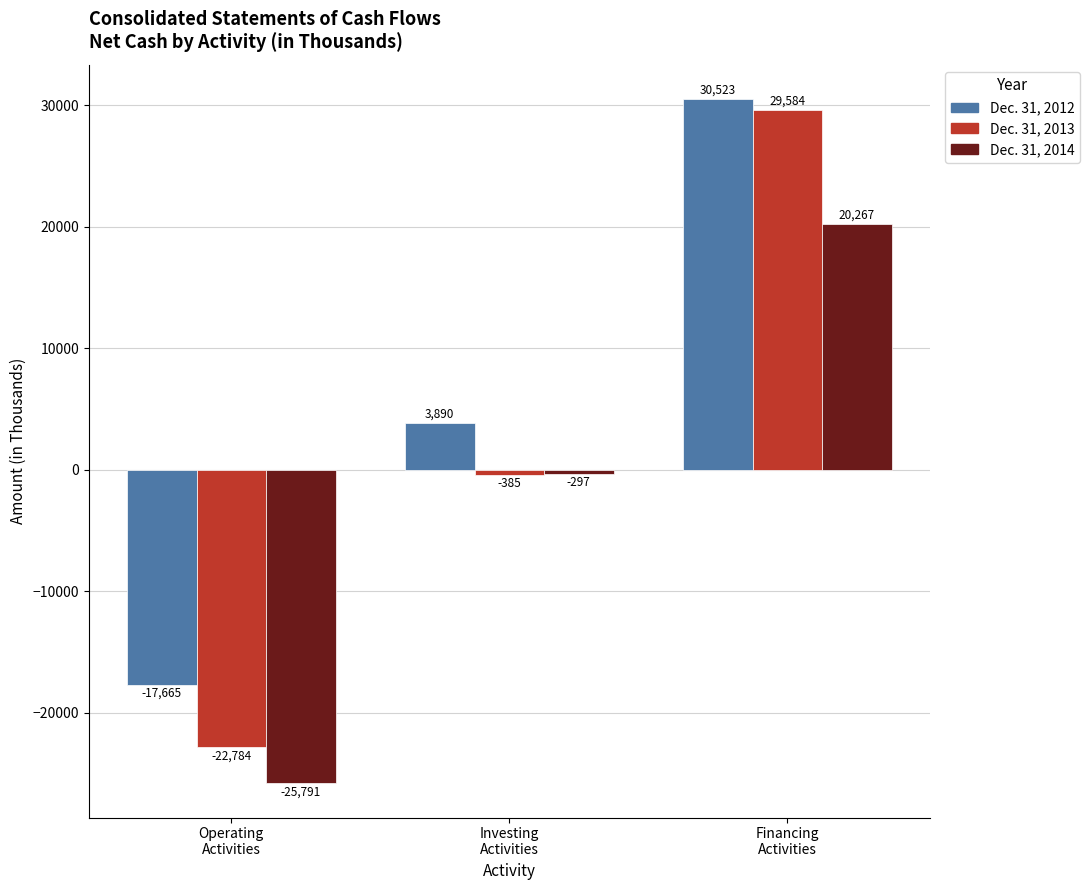

What is the approximate value of Dec. 31, 2013 at Operating
Activities, to the nearest 100?

-22800